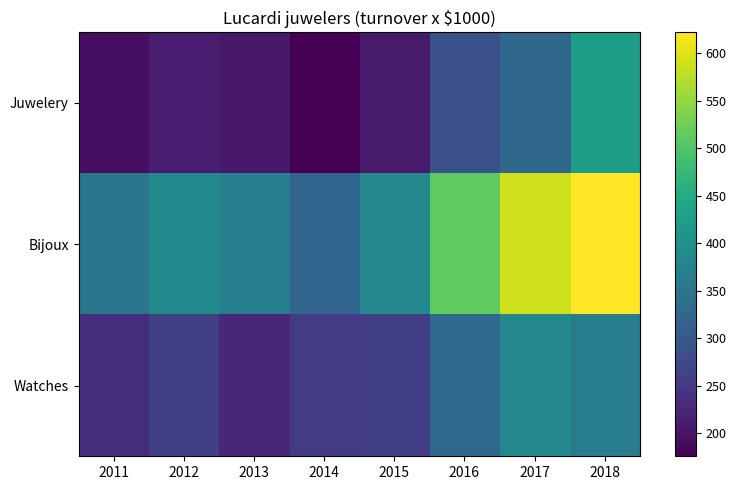

Which series has the widest spread of values?

Bijoux